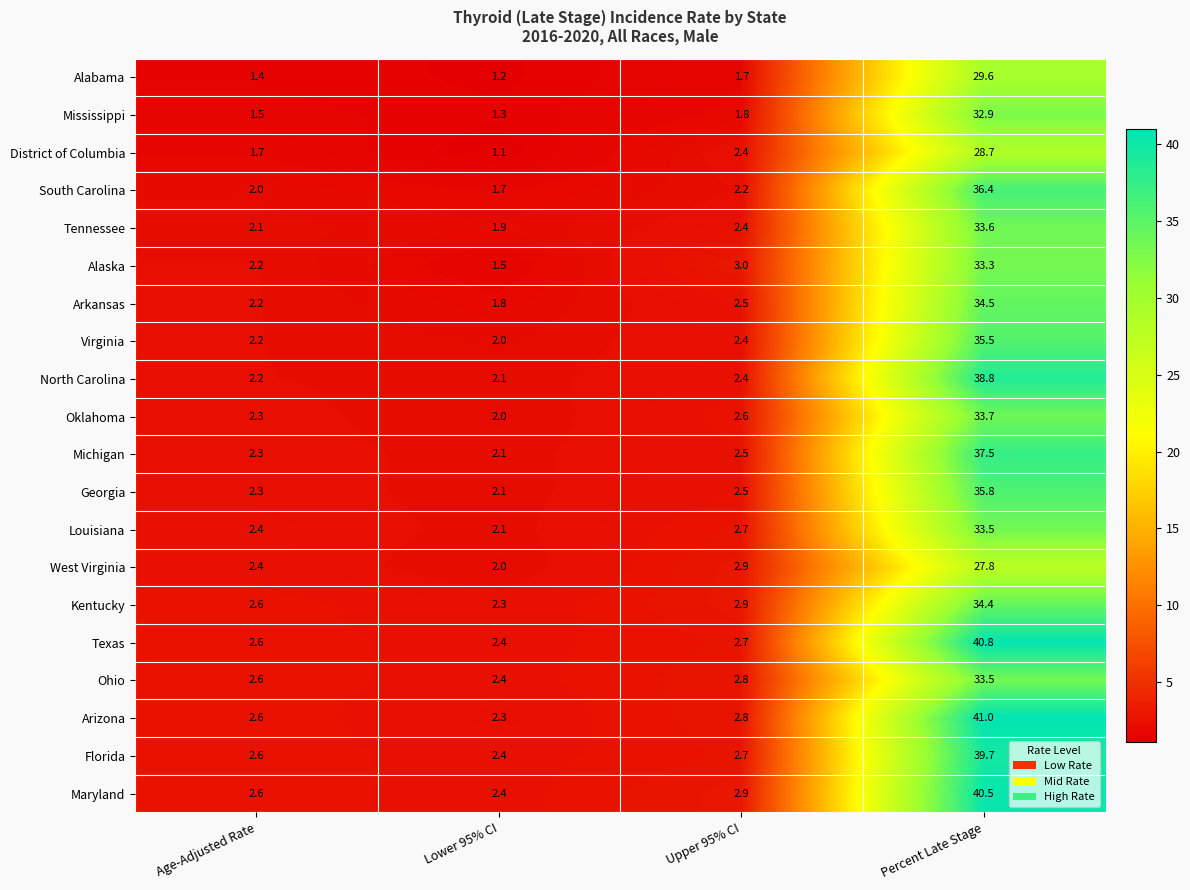

At which label is North Carolina closest to 20?

Upper 95% CI